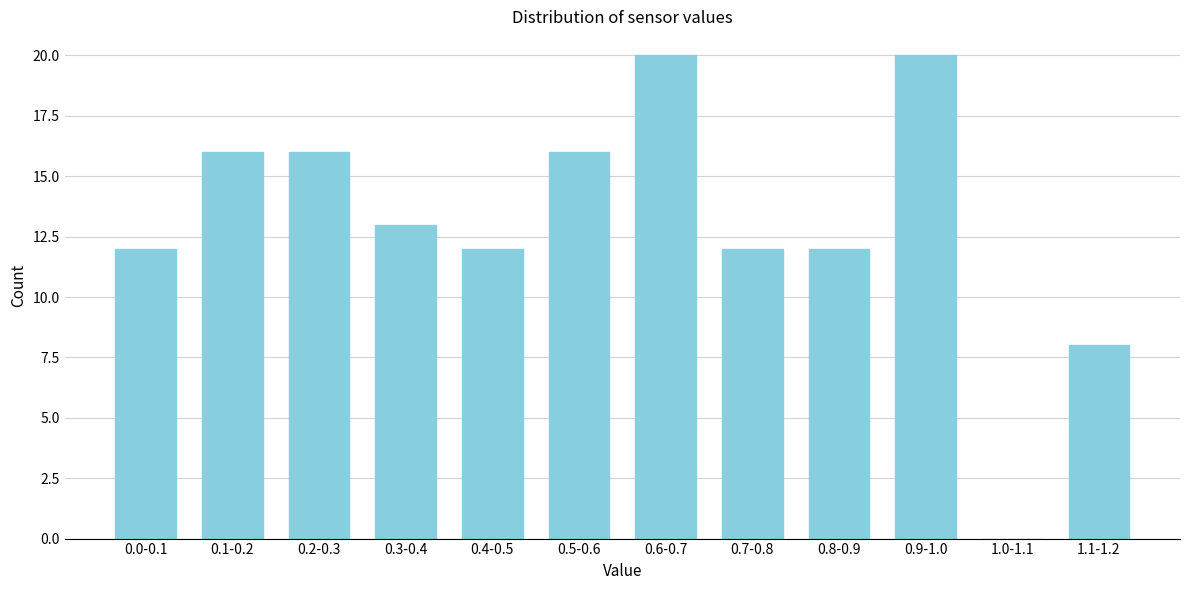

Reading right to left, transcribe all the data shown in this chart.

1.1-1.2=8	1.0-1.1=0	0.9-1.0=20	0.8-0.9=12	0.7-0.8=12	0.6-0.7=20	0.5-0.6=16	0.4-0.5=12	0.3-0.4=13	0.2-0.3=16	0.1-0.2=16	0.0-0.1=12